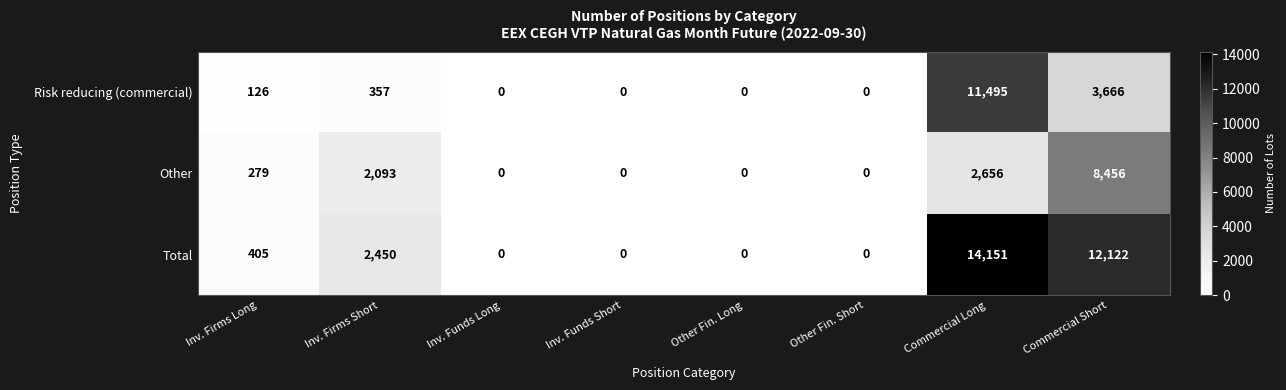

Where is Total nearest to the value 7075?

Inv. Firms Short